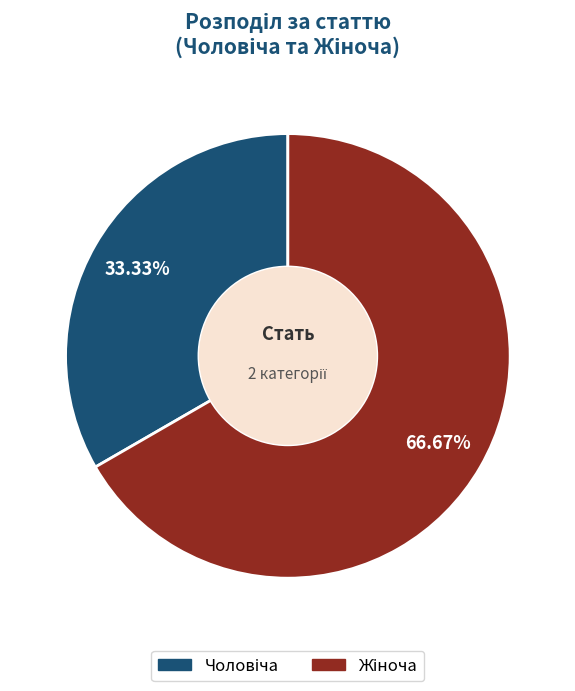

Is there any slice that represents more than half of the pie?

Yes